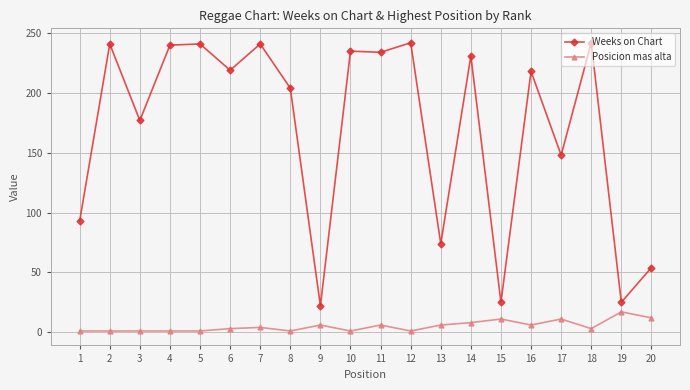

What is the total value across all series at 1?

94